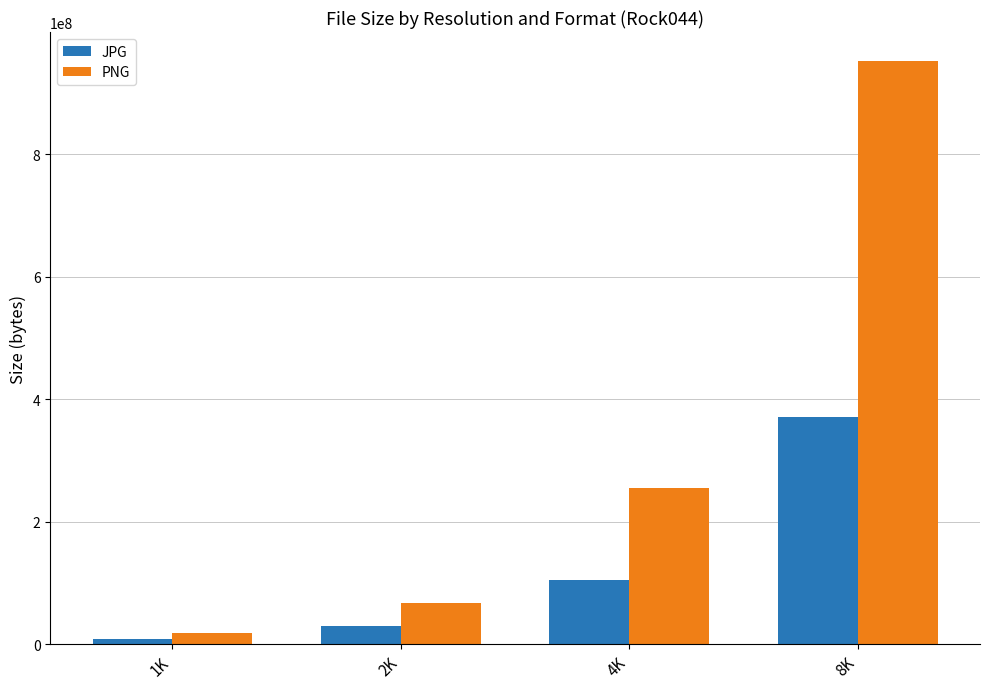

What is the maximum value shown in the chart?

952035556